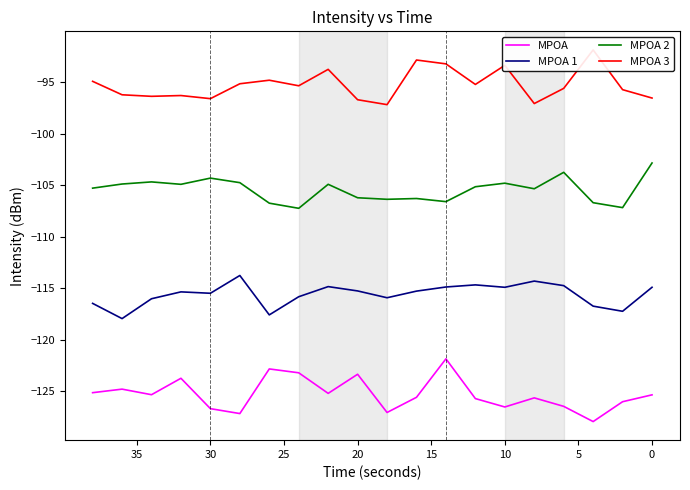

How many values in the MPOA 3 series are below -95?

13